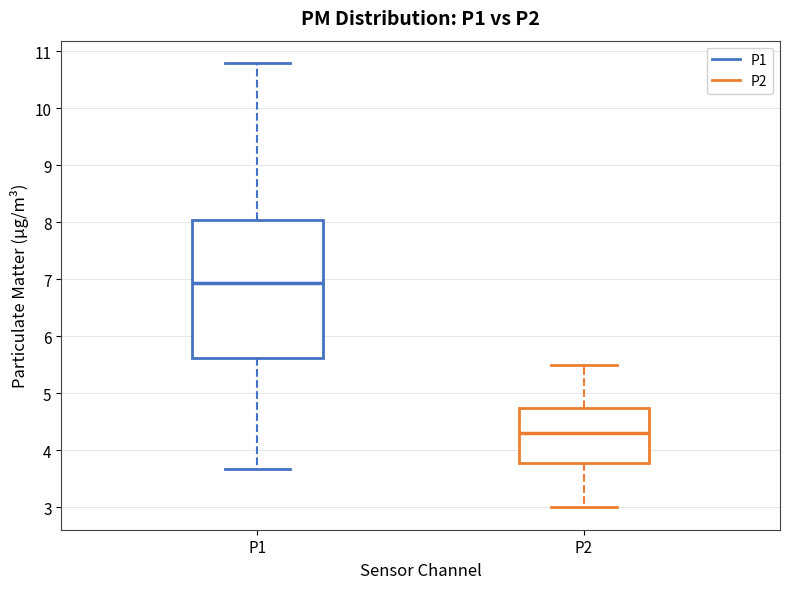

Which box is the tallest, from its lower edge to its upper edge?

P1